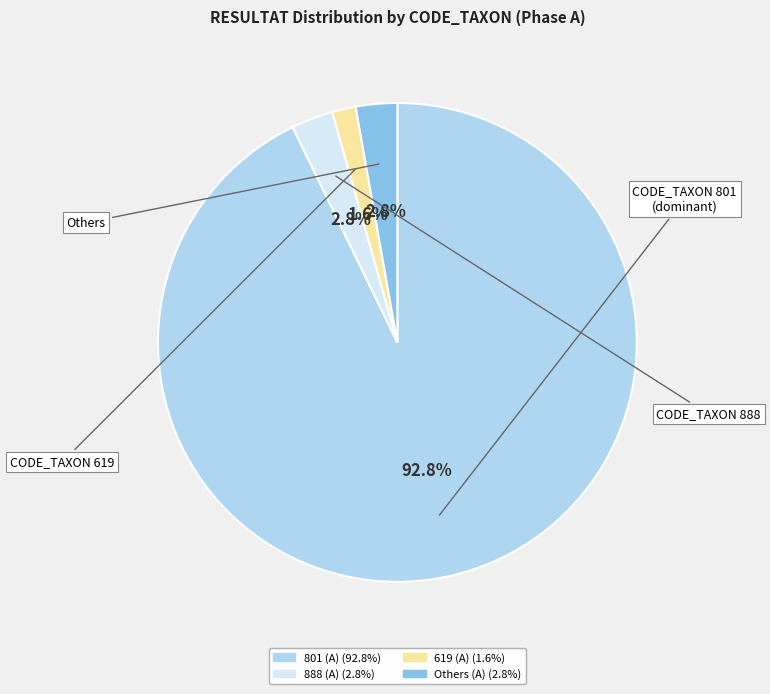

Is there a majority slice in this chart?

Yes